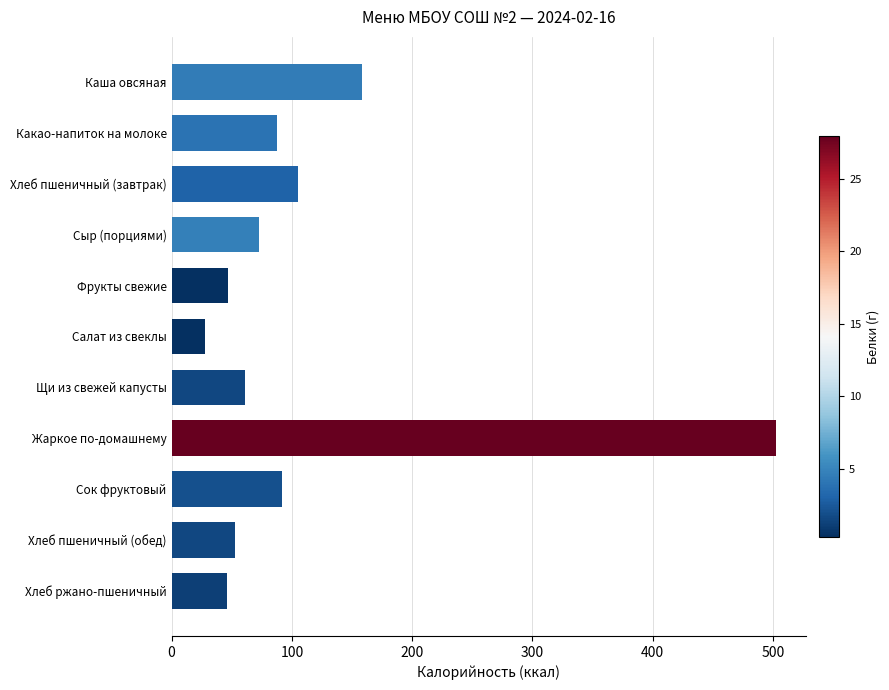

Which label corresponds to the smallest value in the chart?

Салат из свеклы